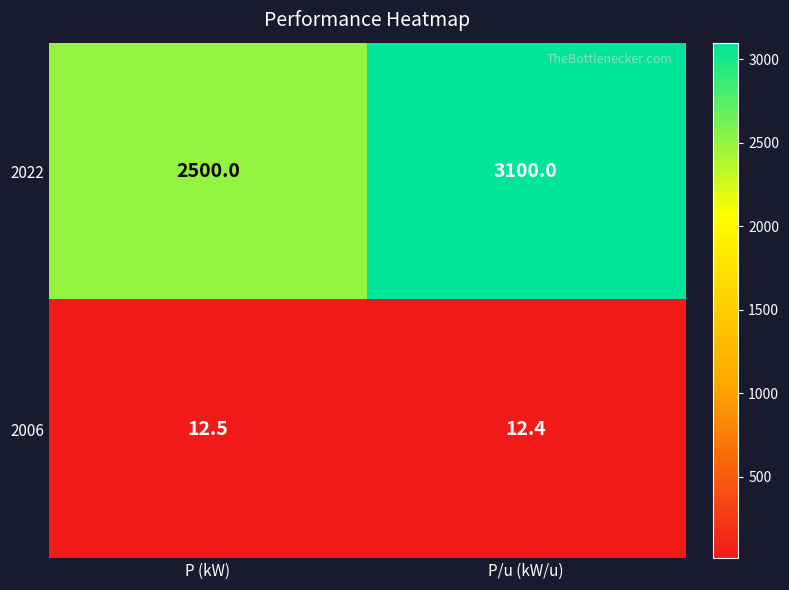

Which label corresponds to the largest value in the chart?

P/u (kW/u)